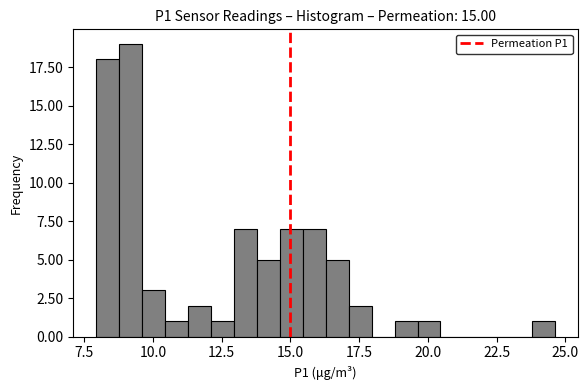

Read against the x-axis, roughly where is the centre of the tallest bar?

9.0